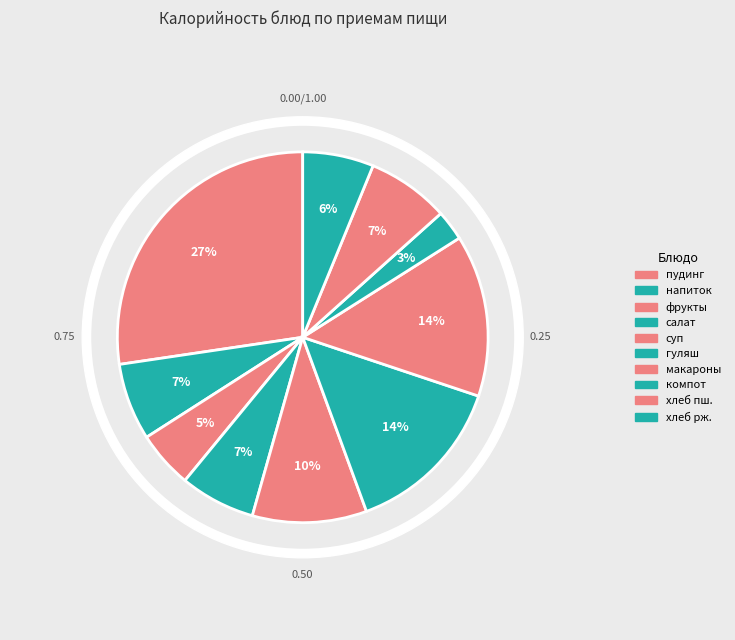

To the nearest percent, what percentage of the pie is компот из сушеных фруктов?

3%